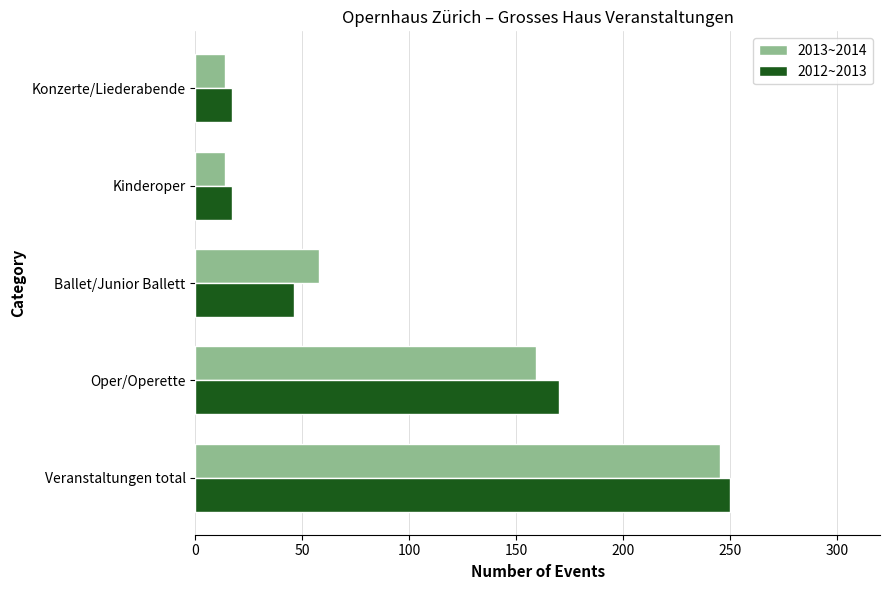

Count the number of categories in the chart.

5